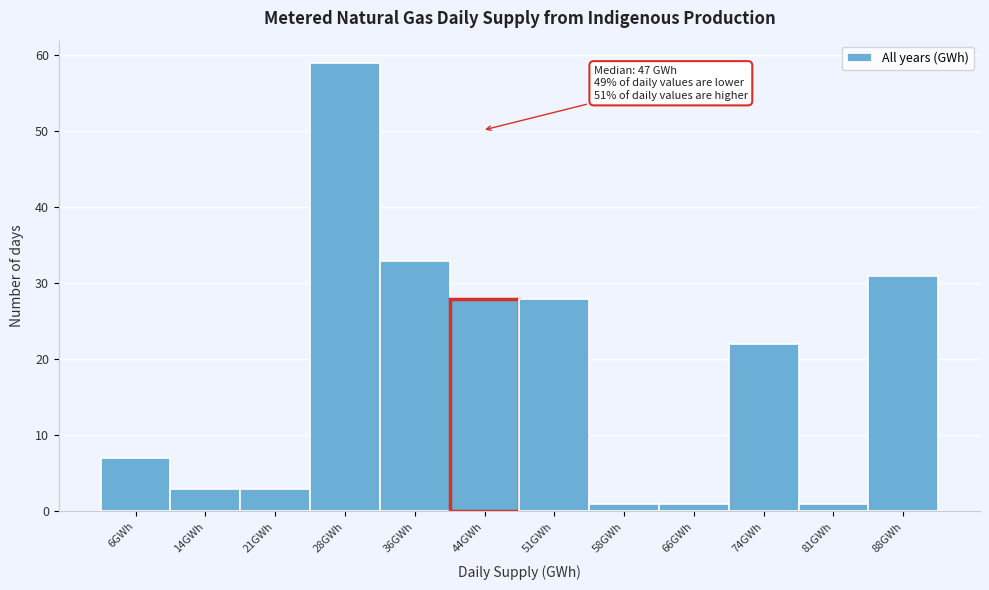

Reading right to left, extract all data points from this chart.

31	1	22	1	1	28	28	33	59	3	3	7